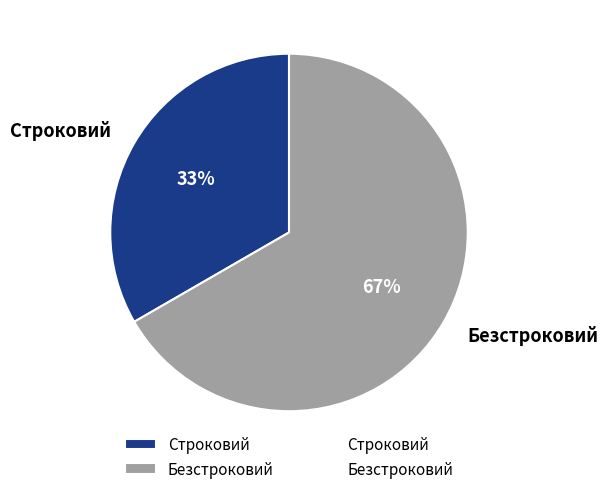

Count the number of slices in the pie.

2